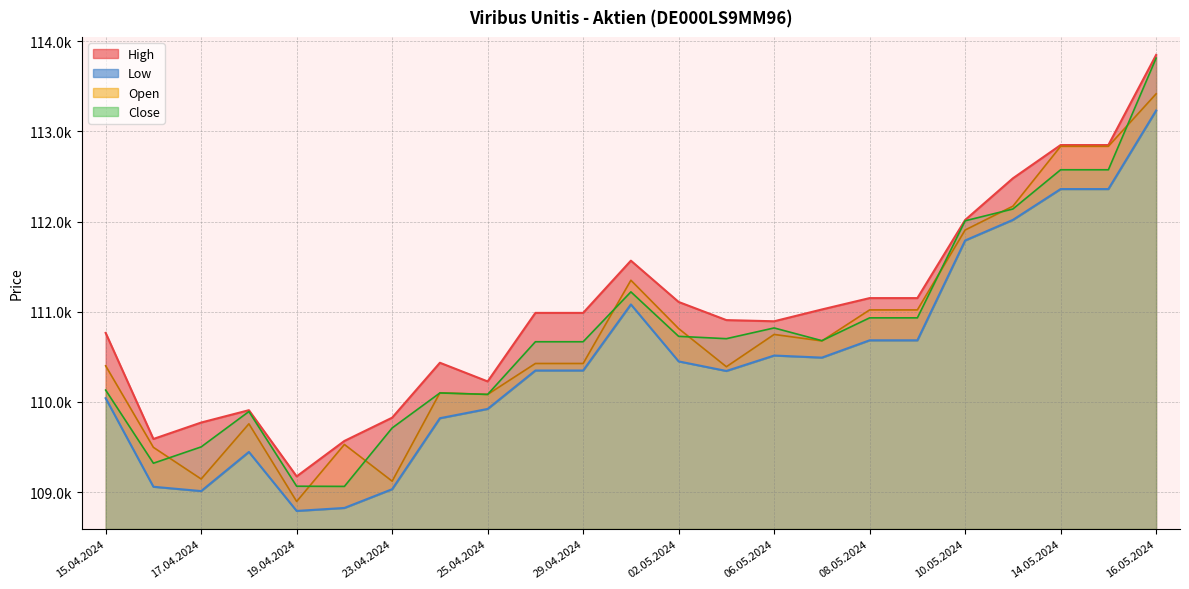

At which category is the sum across all series the highest?

16.05.2024